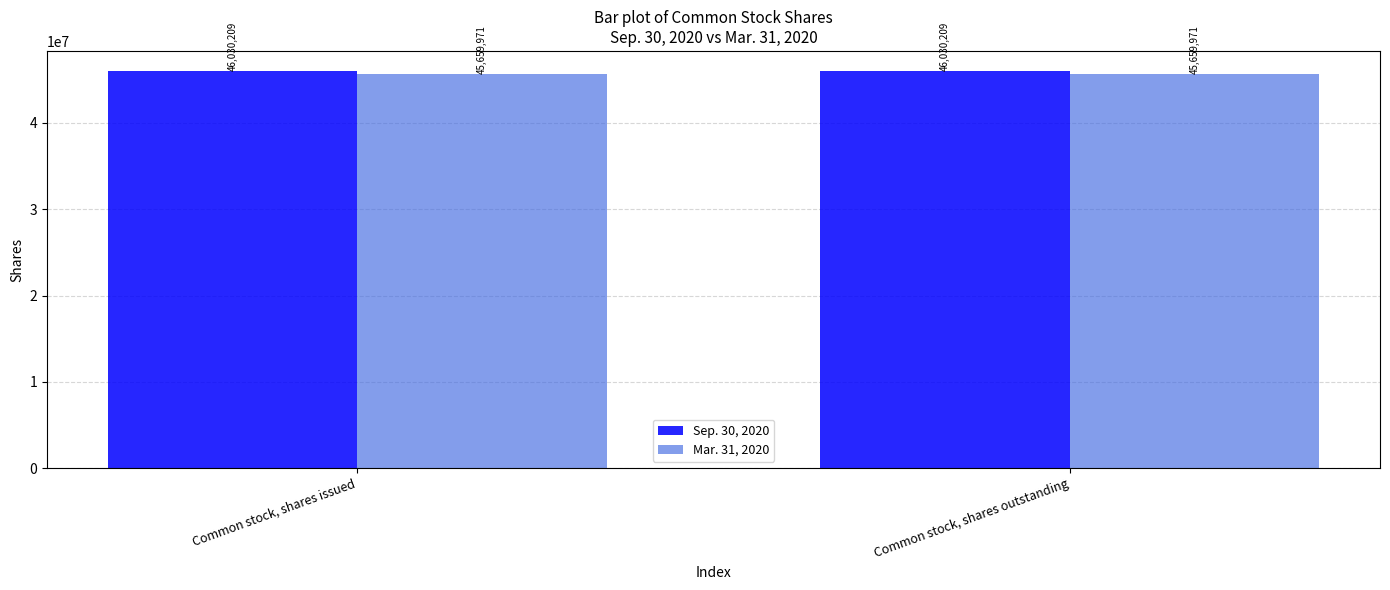

Read the Mar. 31, 2020 value at Common stock, shares issued.

45659971